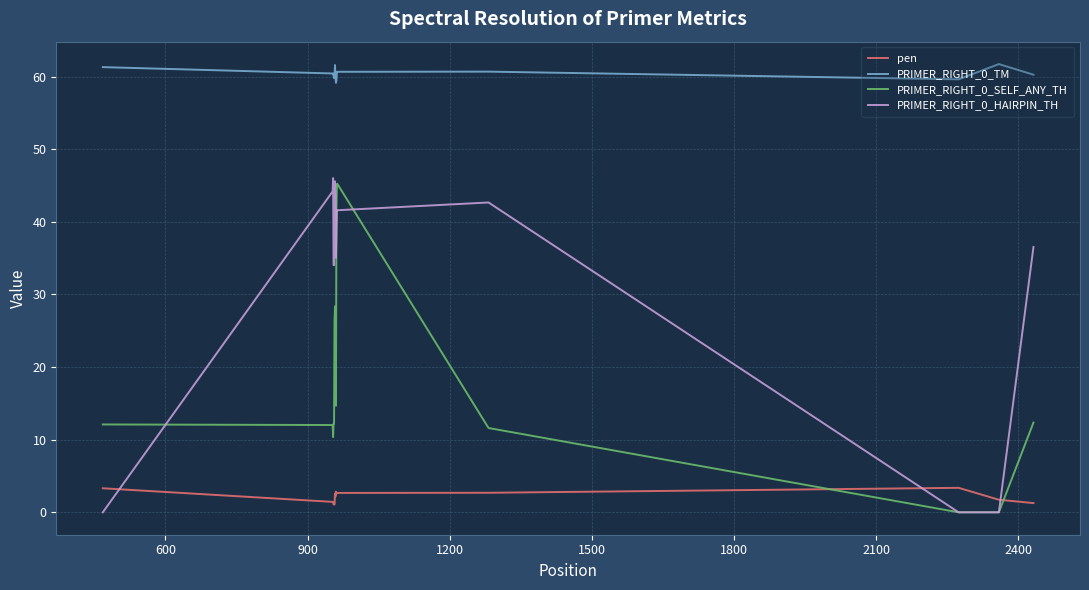

Rank the series by their average value, from highest to lowest.

PRIMER_RIGHT_0_TM, PRIMER_RIGHT_0_HAIRPIN_TH, PRIMER_RIGHT_0_SELF_ANY_TH, pen